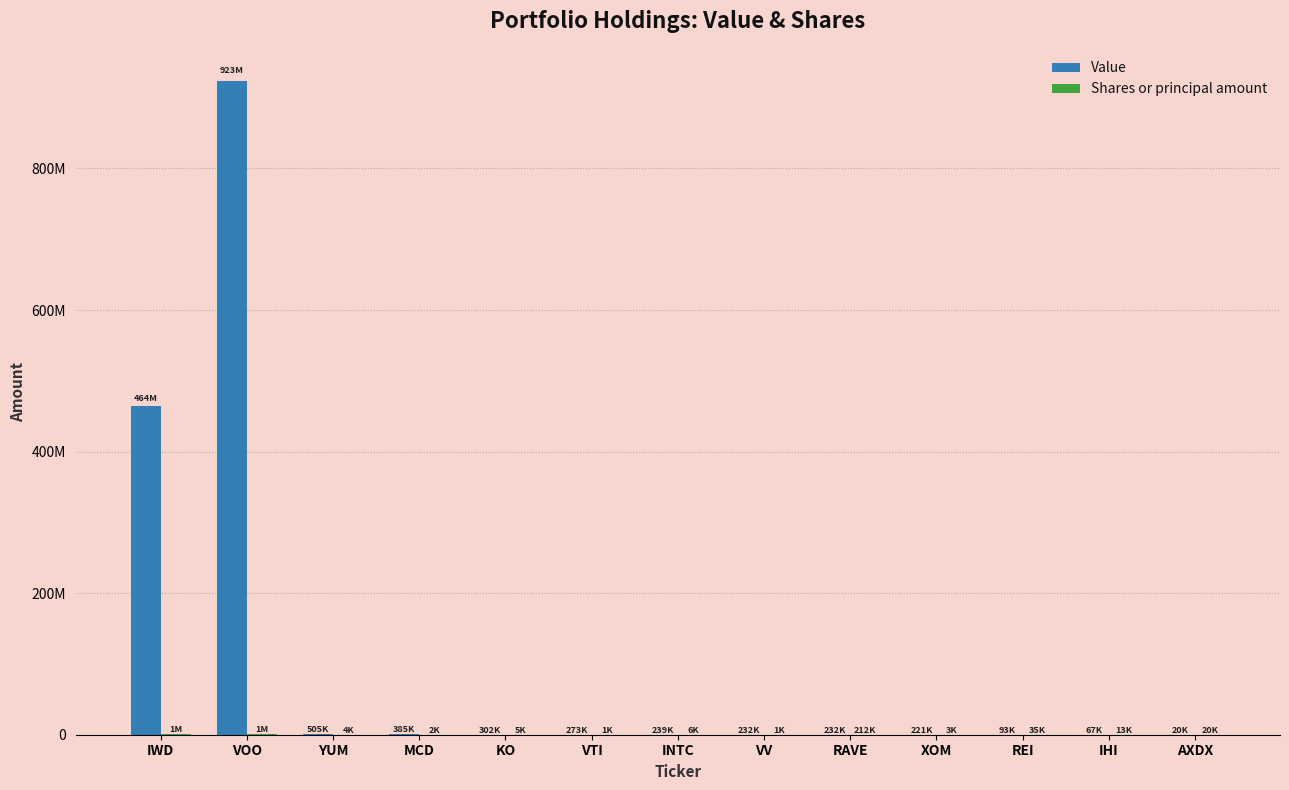

The Shares or principal amount series shows 9790 at AXDX. True or false?

False